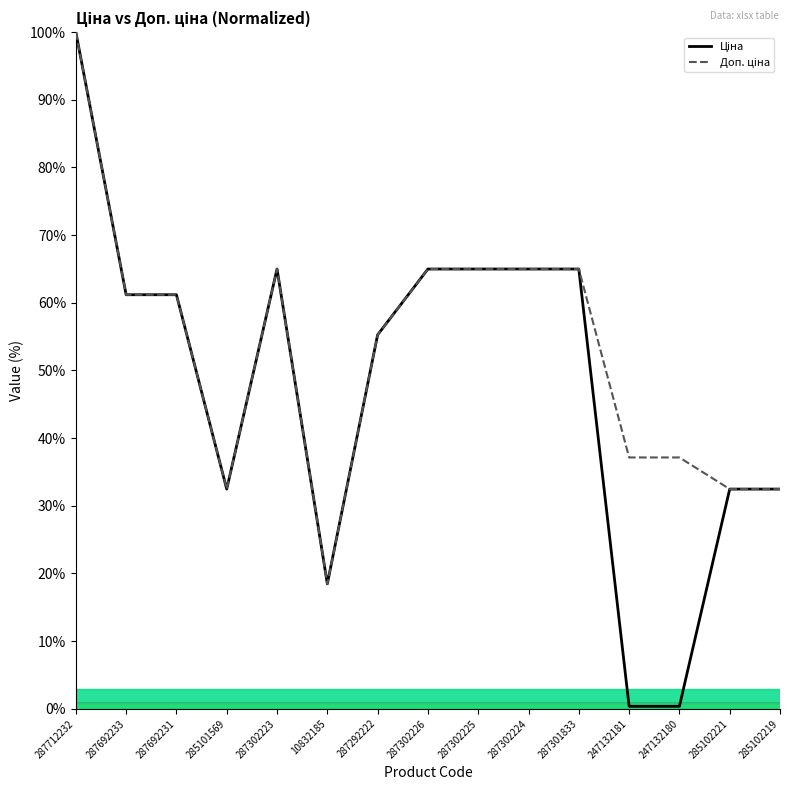

What is the total value across all series at 287302224?

130.0